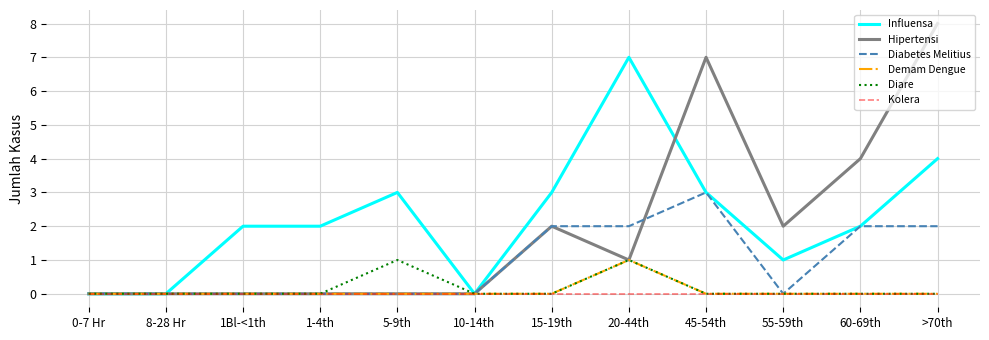

Reading left to right, transcribe all the data shown in this chart.

Influensa: 0-7 Hr=0	8-28 Hr=0	1Bl-<1th=2	1-4th=2	5-9th=3	10-14th=0	15-19th=3	20-44th=7	45-54th=3	55-59th=1	60-69th=2	>70th=4
Hipertensi: 0-7 Hr=0	8-28 Hr=0	1Bl-<1th=0	1-4th=0	5-9th=0	10-14th=0	15-19th=2	20-44th=1	45-54th=7	55-59th=2	60-69th=4	>70th=8
Diabetes Melitius: 0-7 Hr=0	8-28 Hr=0	1Bl-<1th=0	1-4th=0	5-9th=0	10-14th=0	15-19th=2	20-44th=2	45-54th=3	55-59th=0	60-69th=2	>70th=2
Demam Dengue: 0-7 Hr=0	8-28 Hr=0	1Bl-<1th=0	1-4th=0	5-9th=0	10-14th=0	15-19th=0	20-44th=1	45-54th=0	55-59th=0	60-69th=0	>70th=0
Diare: 0-7 Hr=0	8-28 Hr=0	1Bl-<1th=0	1-4th=0	5-9th=1	10-14th=0	15-19th=0	20-44th=1	45-54th=0	55-59th=0	60-69th=0	>70th=0
Kolera: 0-7 Hr=0	8-28 Hr=0	1Bl-<1th=0	1-4th=0	5-9th=0	10-14th=0	15-19th=0	20-44th=0	45-54th=0	55-59th=0	60-69th=0	>70th=0